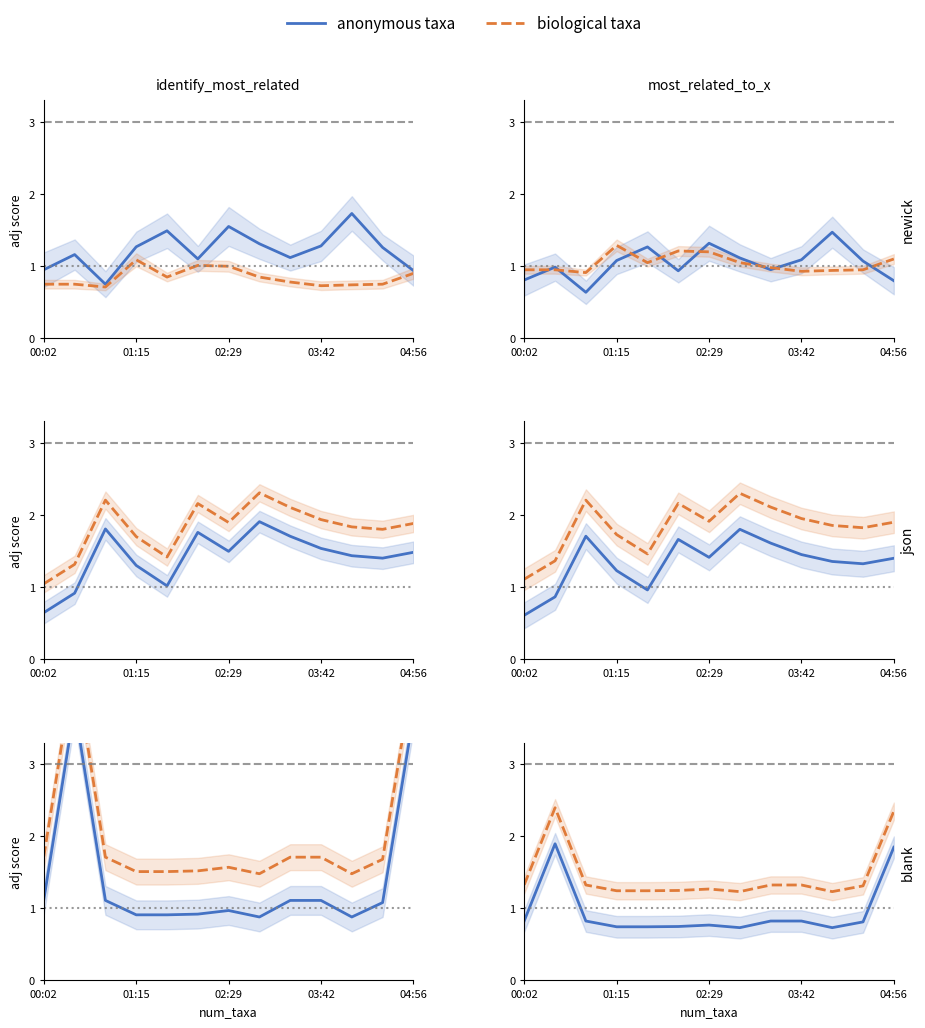

Reading right to left, what are all the values shown in this chart?

anonymous taxa: 1.8	0.8	0.7	0.8	0.8	0.7	0.8	0.7	0.7	0.7	0.8	1.9	0.8
biological taxa: 2.3	1.3	1.2	1.3	1.3	1.2	1.3	1.2	1.2	1.2	1.3	2.4	1.3